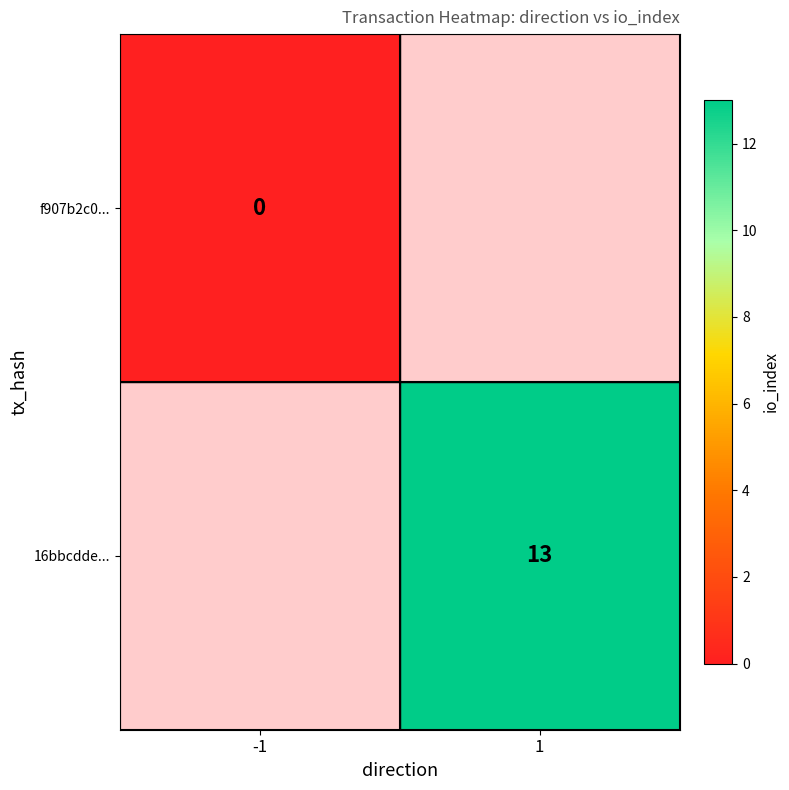

Count the number of data series in this chart.

2